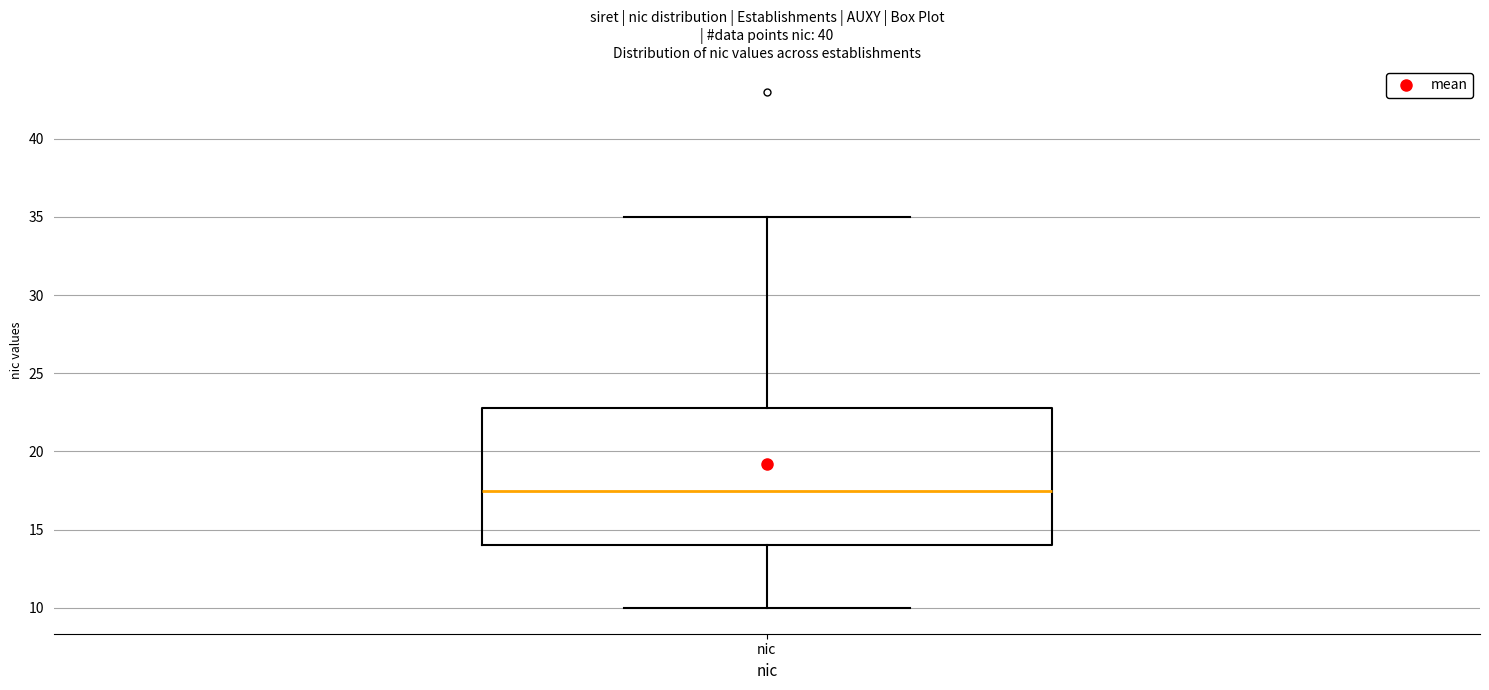

Where is the upper edge of the box for nic on the y-axis? The values are not printed on the chart, so give them approximately, as read against the axis.

23.0